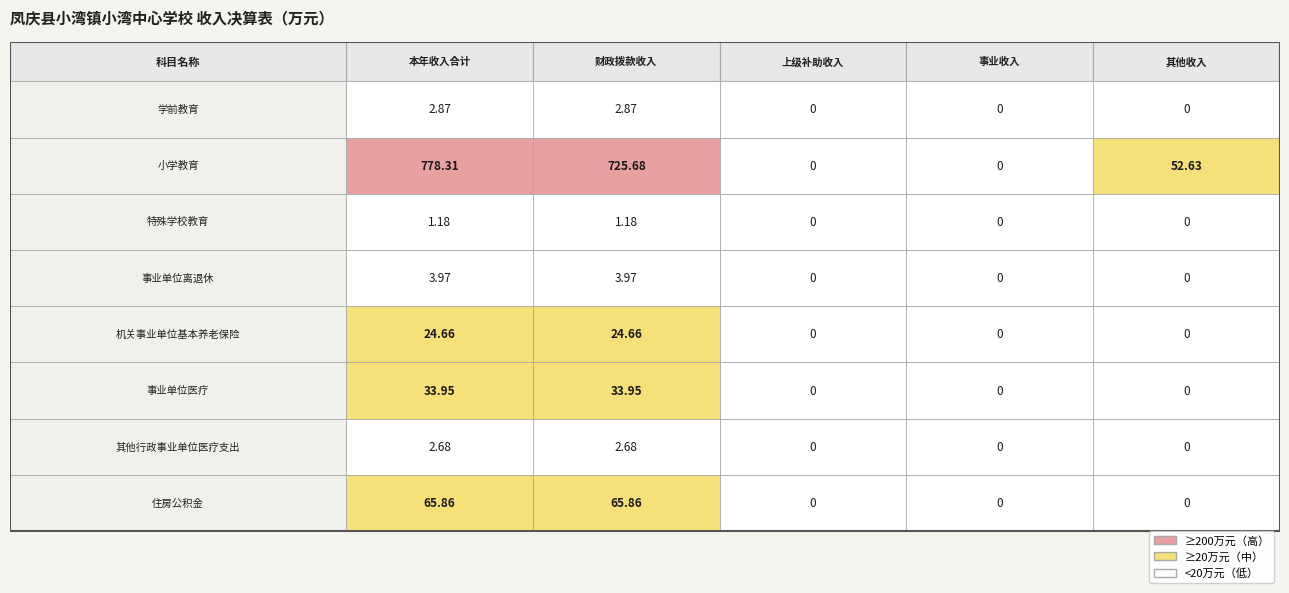

Reading right to left, list all the values displayed in this chart.

学前教育: 0.0	0.0	0.0	2.9	2.9
小学教育: 52.6	0.0	0.0	725.7	778.3
特殊学校教育: 0.0	0.0	0.0	1.2	1.2
事业单位离退休: 0.0	0.0	0.0	4.0	4.0
机关事业单位基本养老保险: 0.0	0.0	0.0	24.7	24.7
事业单位医疗: 0.0	0.0	0.0	34.0	34.0
其他行政事业单位医疗支出: 0.0	0.0	0.0	2.7	2.7
住房公积金: 0.0	0.0	0.0	65.9	65.9